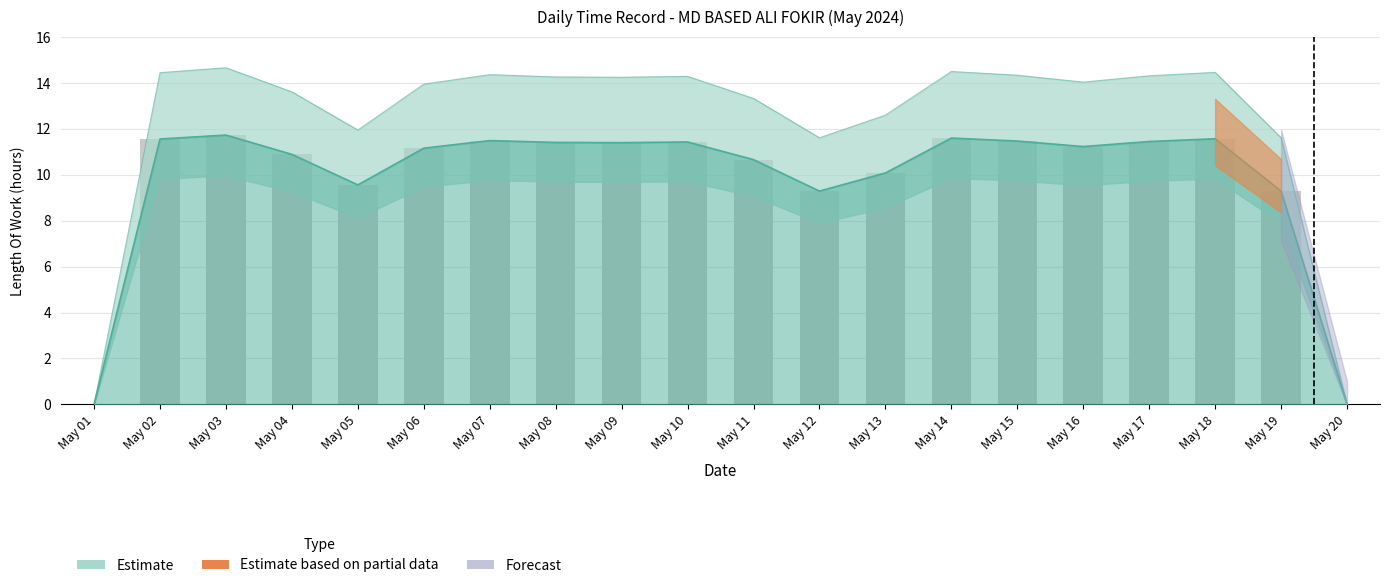

Between May 17 and May 15, which is larger?

May 15